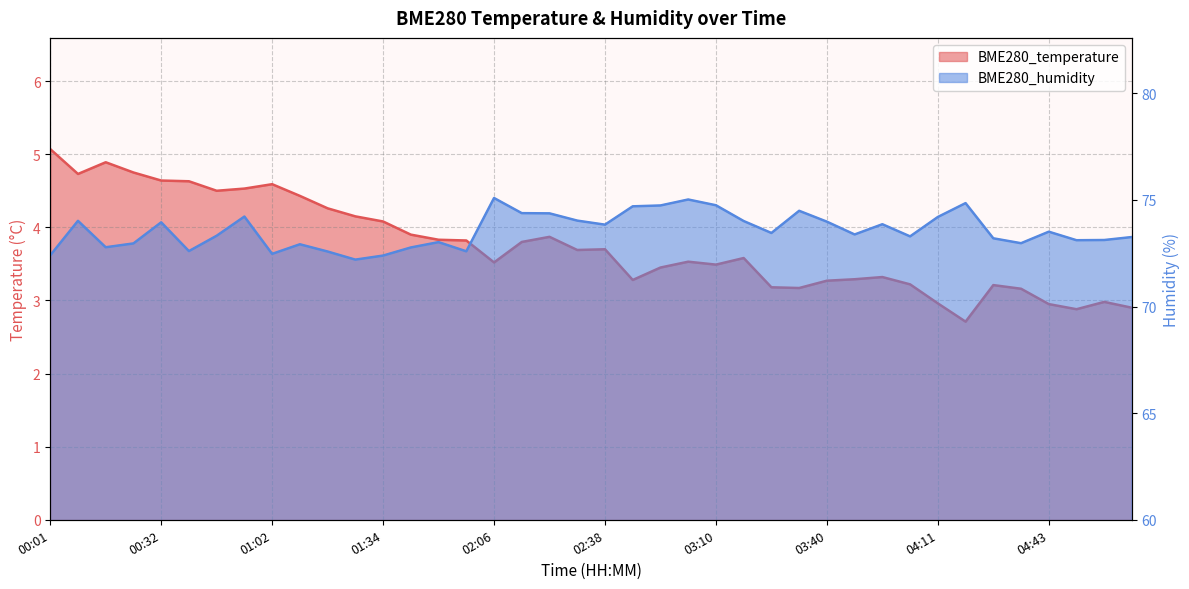

True or false: BME280_temperature and BME280_humidity cross at least once.

False